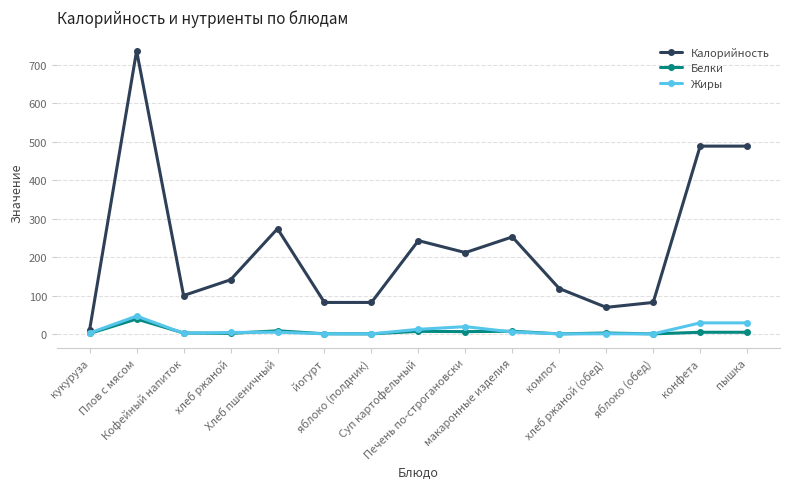

True or false: Калорийность and Белки intersect in this chart.

False